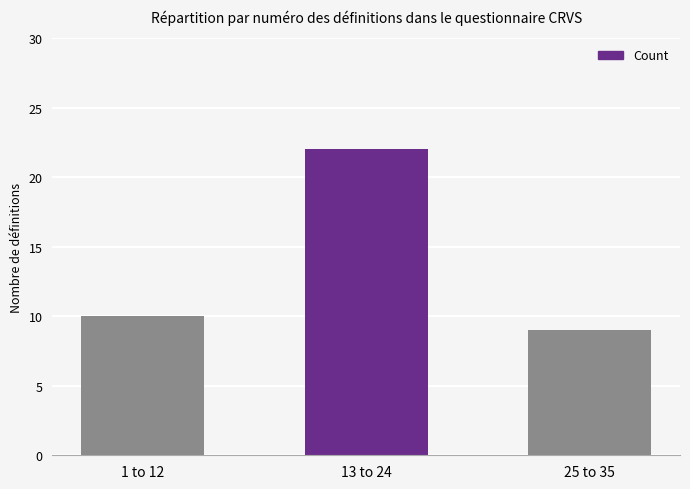

List the labels in order of value, largest first.

13 to 24, 1 to 12, 25 to 35